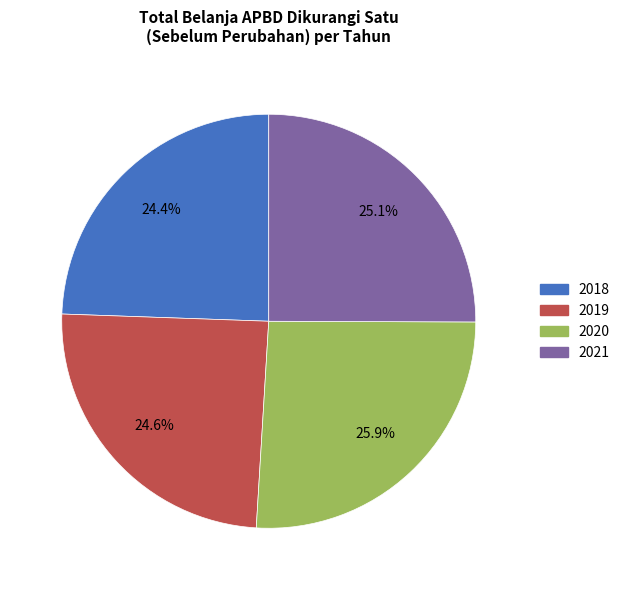

What percentage is the 2018 slice, to the nearest percent?

24%